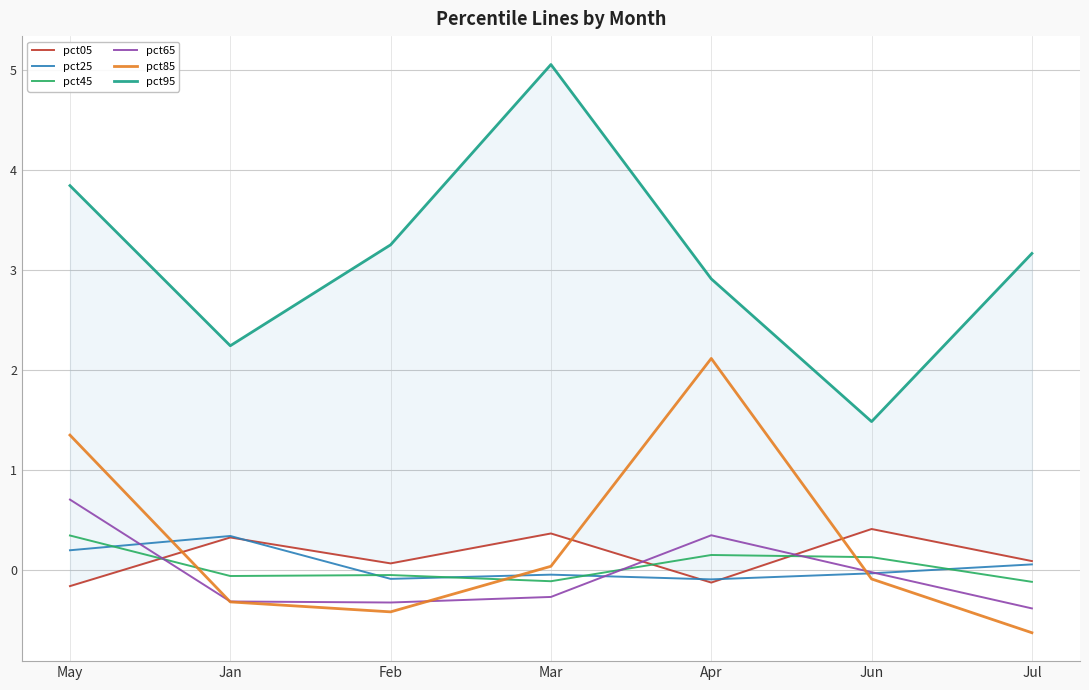

Which category has the highest value across all series?

Mar